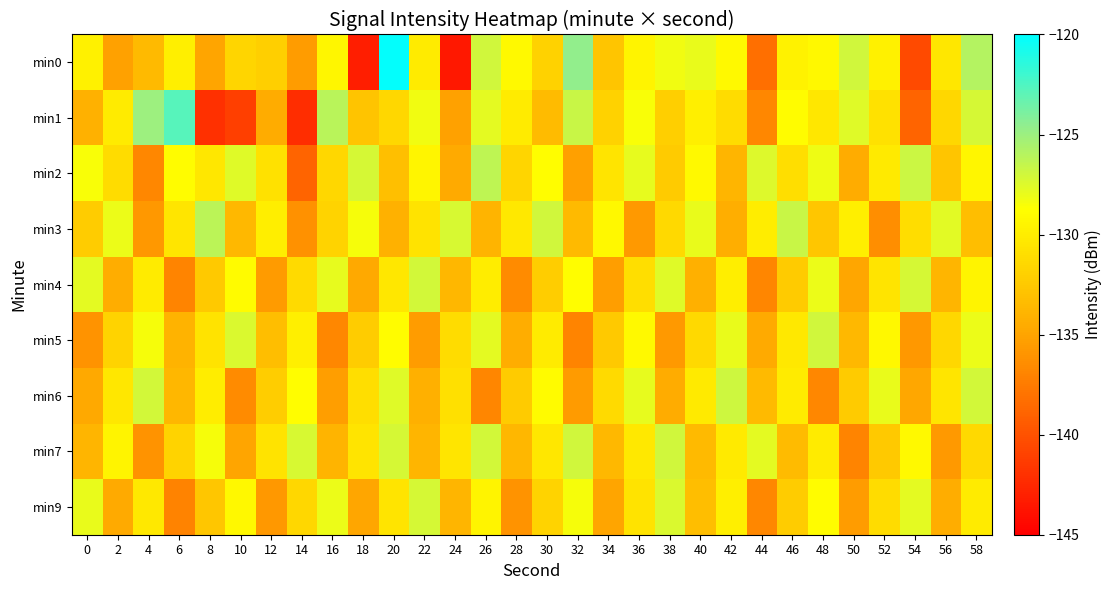

Reading left to right, what are all the values shown in this chart?

min0: 0=-129.7	2=-135.2	4=-133.5	6=-129.8	8=-135.0	10=-131.7	12=-132.0	14=-135.5	16=-129.3	18=-143.1	20=-120.2	22=-130.1	24=-143.5	26=-127.0	28=-129.1	30=-131.9	32=-124.6	34=-132.7	36=-129.6	38=-128.2	40=-127.9	42=-129.2	44=-138.2	46=-129.6	48=-129.2	50=-127.0	52=-129.7	54=-140.5	56=-130.4	58=-125.9
min1: 0=-134.1	2=-130.1	4=-125.0	6=-122.8	8=-142.0	10=-141.2	12=-134.5	14=-142.2	16=-126.1	18=-132.9	20=-131.5	22=-128.3	24=-135.2	26=-127.8	28=-130.1	30=-133.4	32=-126.7	34=-131.9	36=-128.5	38=-132.1	40=-129.8	42=-131.2	44=-136.7	46=-128.9	48=-130.4	50=-127.6	52=-130.8	54=-138.9	56=-131.5	58=-127.2
min2: 0=-128.5	2=-131.2	4=-136.7	6=-128.9	8=-130.4	10=-127.6	12=-130.8	14=-138.9	16=-131.5	18=-127.2	20=-133.1	22=-129.4	24=-134.6	26=-126.3	28=-131.7	30=-128.8	32=-135.3	34=-130.6	36=-127.9	38=-132.4	40=-129.1	42=-133.8	44=-127.5	46=-131.0	48=-128.2	50=-134.5	52=-130.2	54=-126.8	56=-132.7	58=-129.3
min3: 0=-132.3	2=-128.1	4=-135.8	6=-130.5	8=-126.2	10=-133.6	12=-129.9	14=-136.2	16=-131.8	18=-128.4	20=-134.1	22=-130.7	24=-127.3	26=-133.9	28=-130.3	30=-127.0	32=-133.5	34=-129.2	36=-135.7	38=-131.4	40=-128.0	42=-134.3	44=-130.0	46=-126.7	48=-132.6	50=-129.8	52=-136.4	54=-131.1	56=-127.7	58=-133.2
min4: 0=-127.8	2=-134.4	4=-130.1	6=-136.9	8=-132.5	10=-129.0	12=-135.6	14=-131.3	16=-127.9	18=-134.7	20=-130.4	22=-127.1	24=-133.7	26=-130.0	28=-136.6	30=-132.2	32=-128.8	34=-135.4	36=-131.0	38=-127.6	40=-134.2	42=-129.9	44=-136.8	46=-132.4	48=-128.1	50=-134.9	52=-130.6	54=-127.2	56=-133.8	58=-129.5
min5: 0=-136.1	2=-131.8	4=-128.4	6=-134.0	8=-130.7	10=-127.4	12=-133.2	14=-129.8	16=-136.7	18=-132.3	20=-128.9	22=-135.5	24=-131.2	26=-127.8	28=-134.4	30=-130.1	32=-136.9	34=-132.5	36=-129.1	38=-135.7	40=-131.4	42=-128.0	44=-134.6	46=-130.3	48=-127.0	50=-133.6	52=-129.2	54=-135.8	56=-131.5	58=-128.1
min6: 0=-134.7	2=-130.4	4=-127.1	6=-133.7	8=-130.0	10=-136.6	12=-132.2	14=-128.8	16=-135.4	18=-131.0	20=-127.6	22=-134.2	24=-130.9	26=-136.8	28=-132.4	30=-129.0	32=-135.6	34=-131.3	36=-127.9	38=-134.5	40=-130.2	42=-126.9	44=-133.5	46=-130.1	48=-136.7	50=-132.4	52=-128.0	54=-134.8	56=-130.5	58=-127.1
min7: 0=-133.8	2=-129.5	4=-136.1	6=-131.8	8=-128.4	10=-135.0	12=-130.7	14=-127.3	16=-133.9	18=-130.6	20=-127.2	22=-133.8	24=-130.5	26=-127.1	28=-133.7	30=-130.4	32=-127.0	34=-133.6	36=-130.3	38=-127.0	40=-133.5	42=-130.2	44=-127.8	46=-133.4	48=-130.1	50=-136.9	52=-132.5	54=-129.1	56=-135.7	58=-131.4
min9: 0=-128.0	2=-134.6	4=-130.3	6=-137.0	8=-132.6	10=-129.2	12=-135.8	14=-131.5	16=-128.1	18=-134.9	20=-130.6	22=-127.2	24=-133.8	26=-129.5	28=-136.1	30=-131.8	32=-128.4	34=-135.0	36=-130.7	38=-127.4	40=-133.2	42=-129.8	44=-136.7	46=-132.3	48=-128.9	50=-135.5	52=-131.2	54=-127.8	56=-134.4	58=-130.1